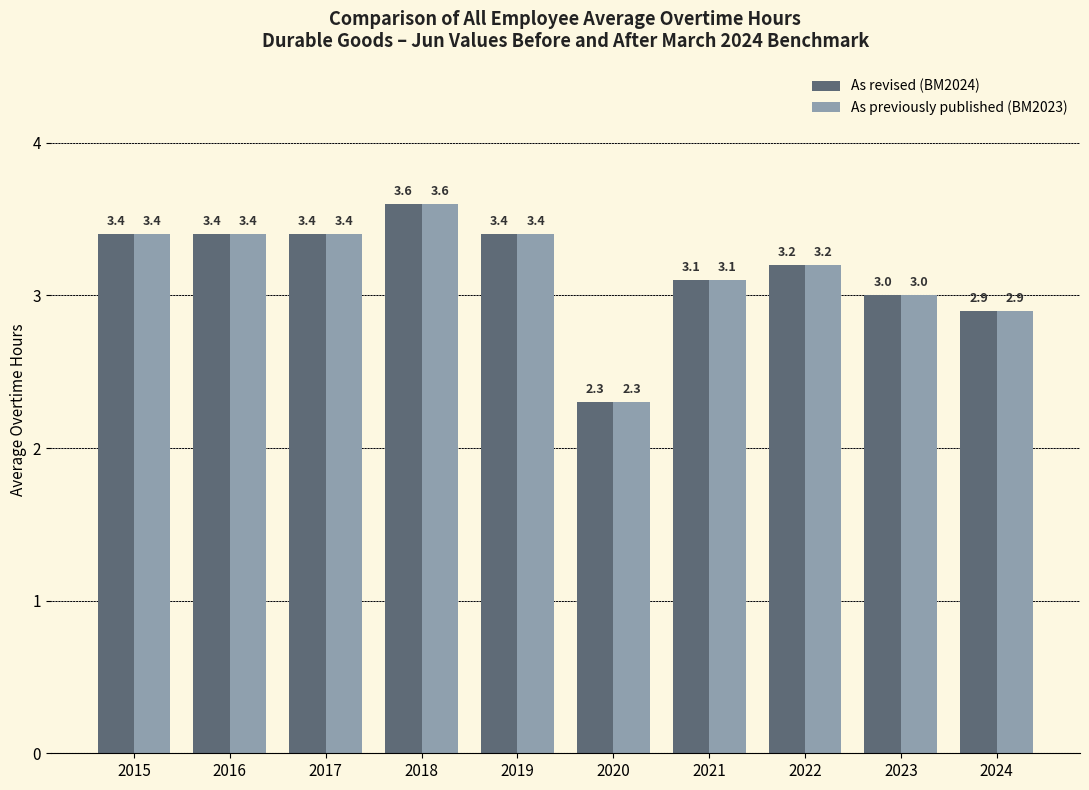

What value does the As revised (BM2024) series have at 2021?

3.1